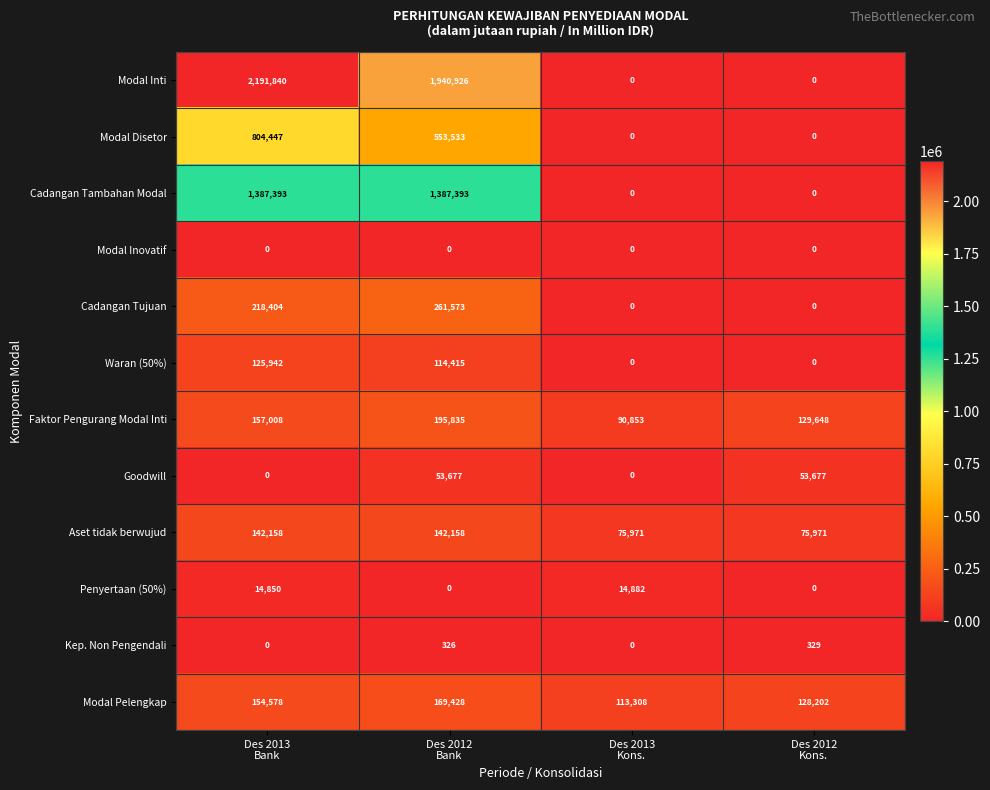

At which category is the sum across all series the highest?

Des 2013
Bank